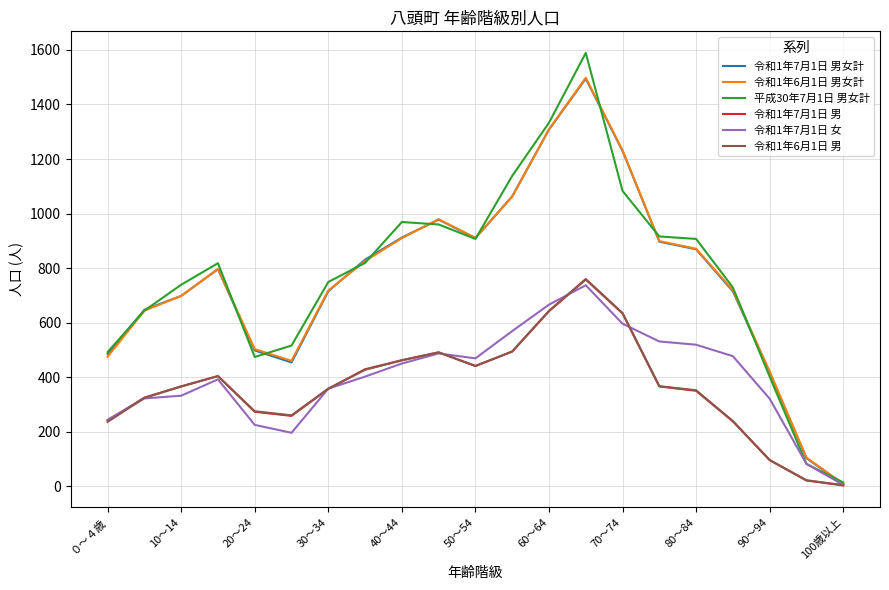

How many lines are shown in the chart?

6